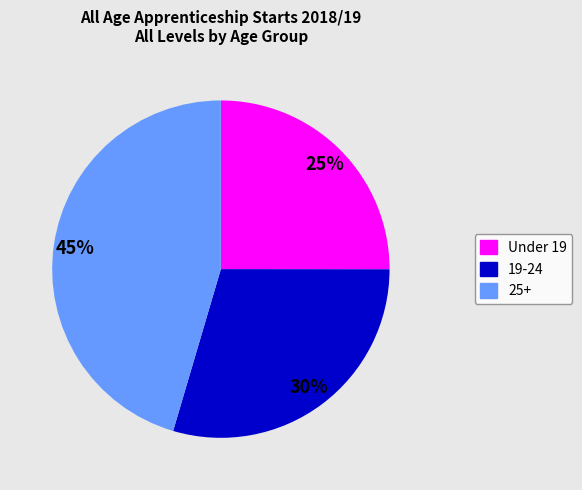

Which category has the biggest portion of the pie?

25+